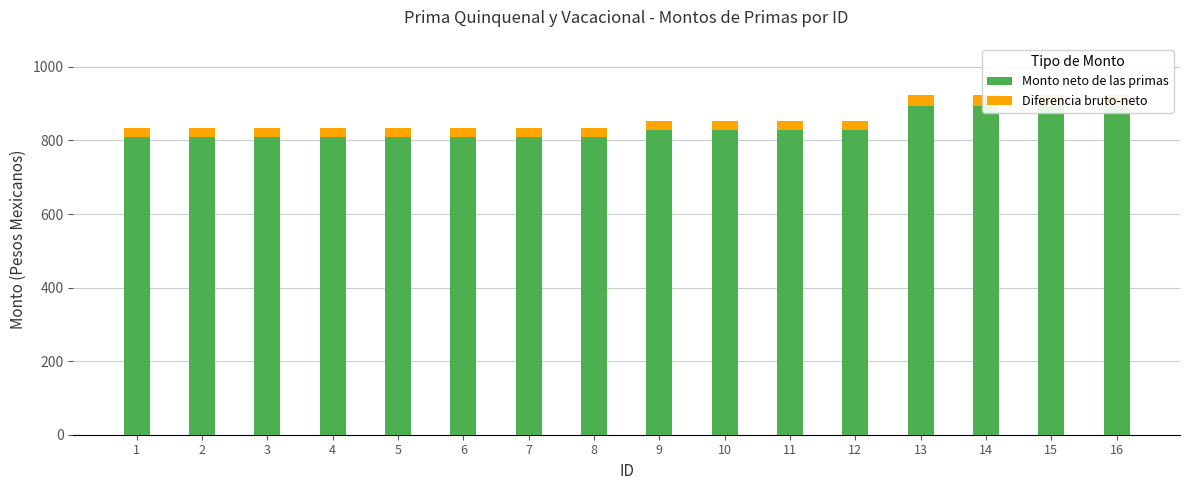

What is the difference between the highest and lowest values at 2?

784.1